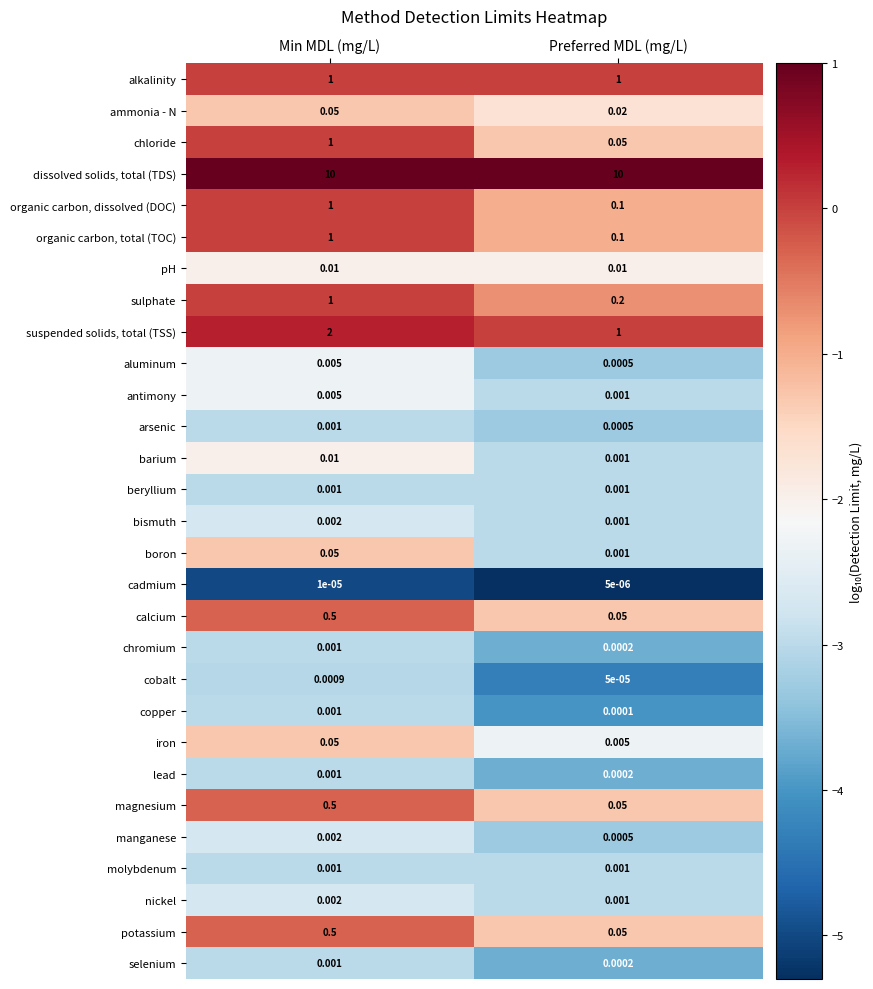

At which label is chromium closest to 0?

Preferred MDL (mg/L)